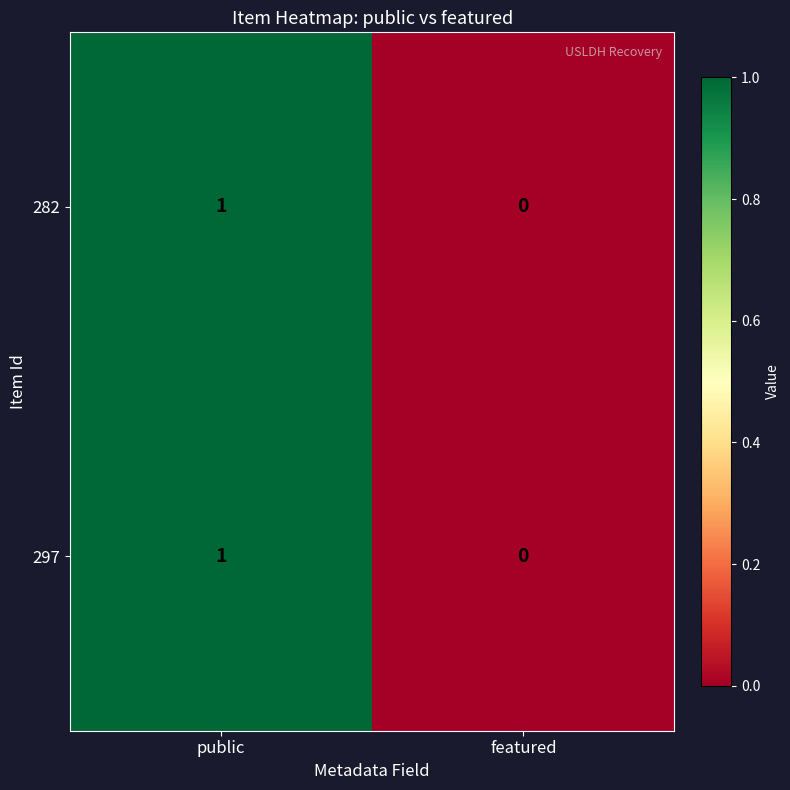

Where is 297 nearest to the value 0?

featured